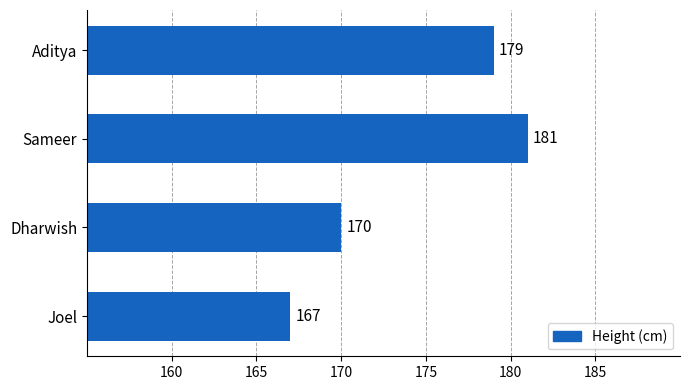

What is the minimum value shown in the chart?

167